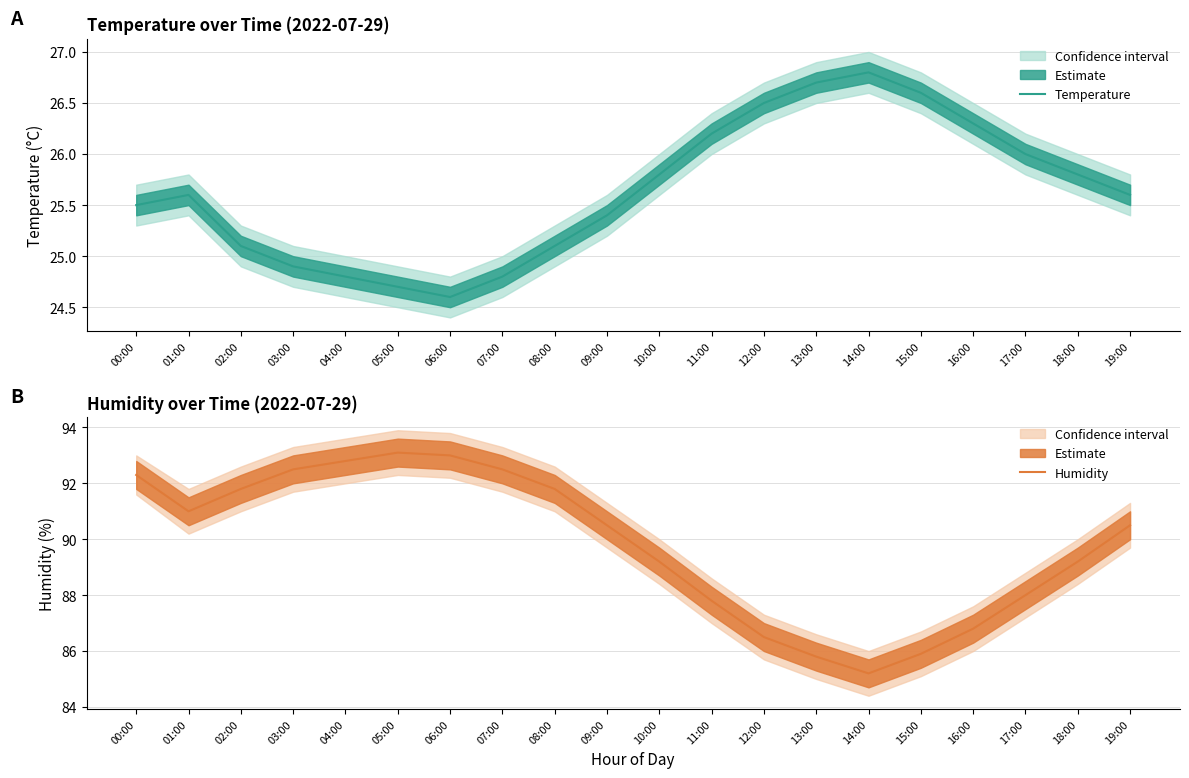

What is the value of the Temperature point at the 9th from the left?

25.1